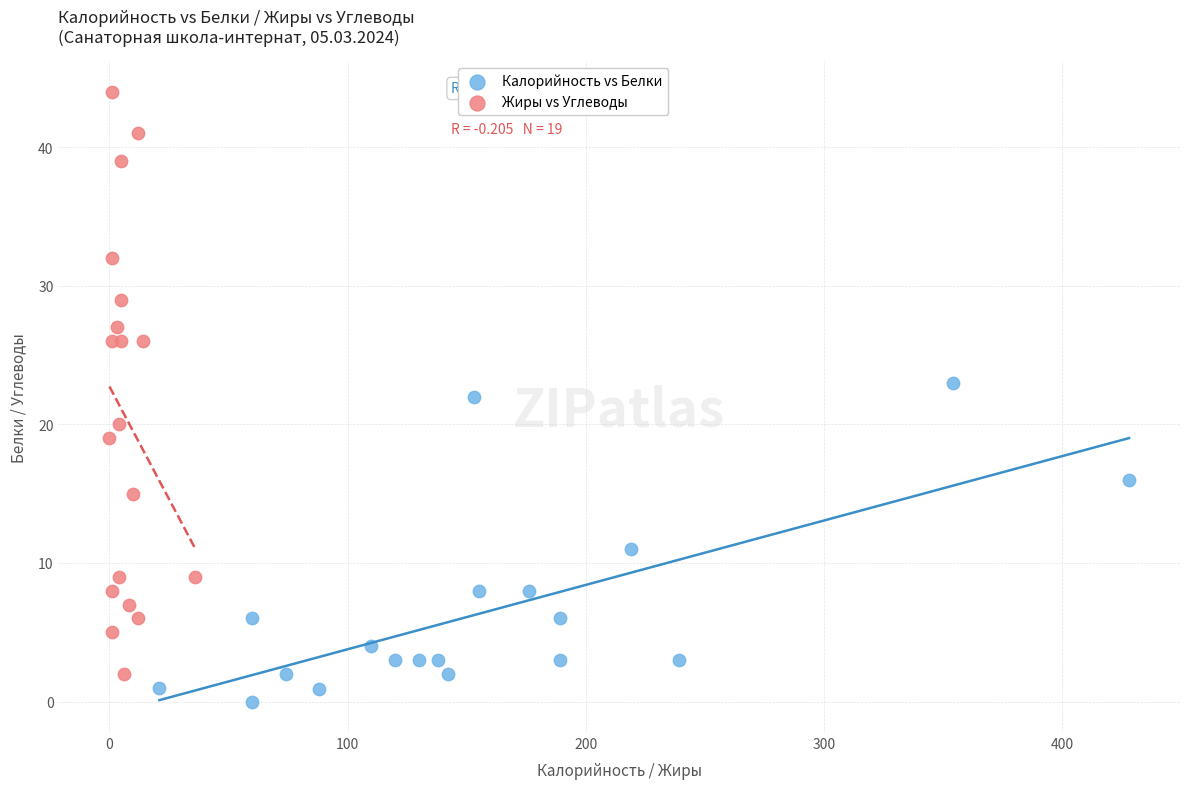

What are all the series names shown in the legend?

Калорийность vs Белки, Жиры vs Углеводы